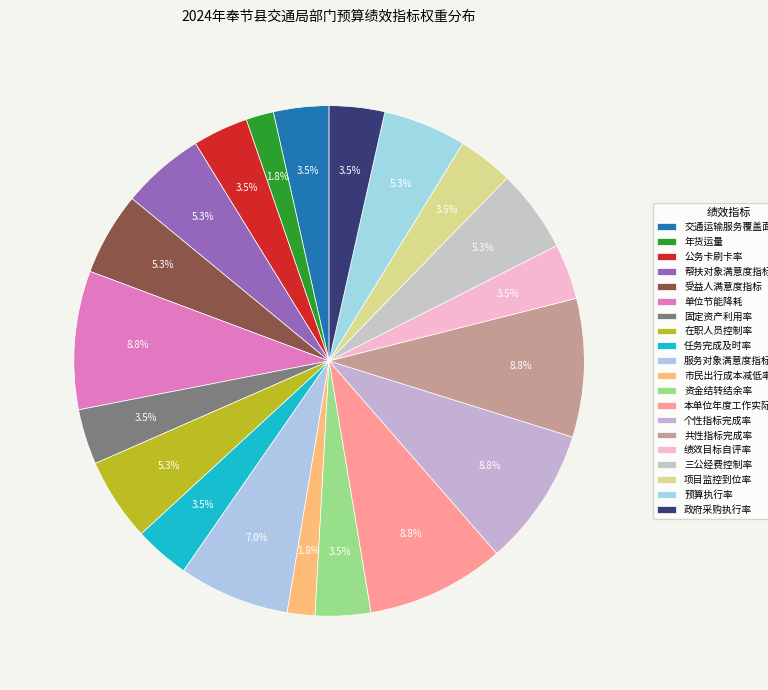

What percentage is the 政府采购执行率 slice, to the nearest percent?

4%